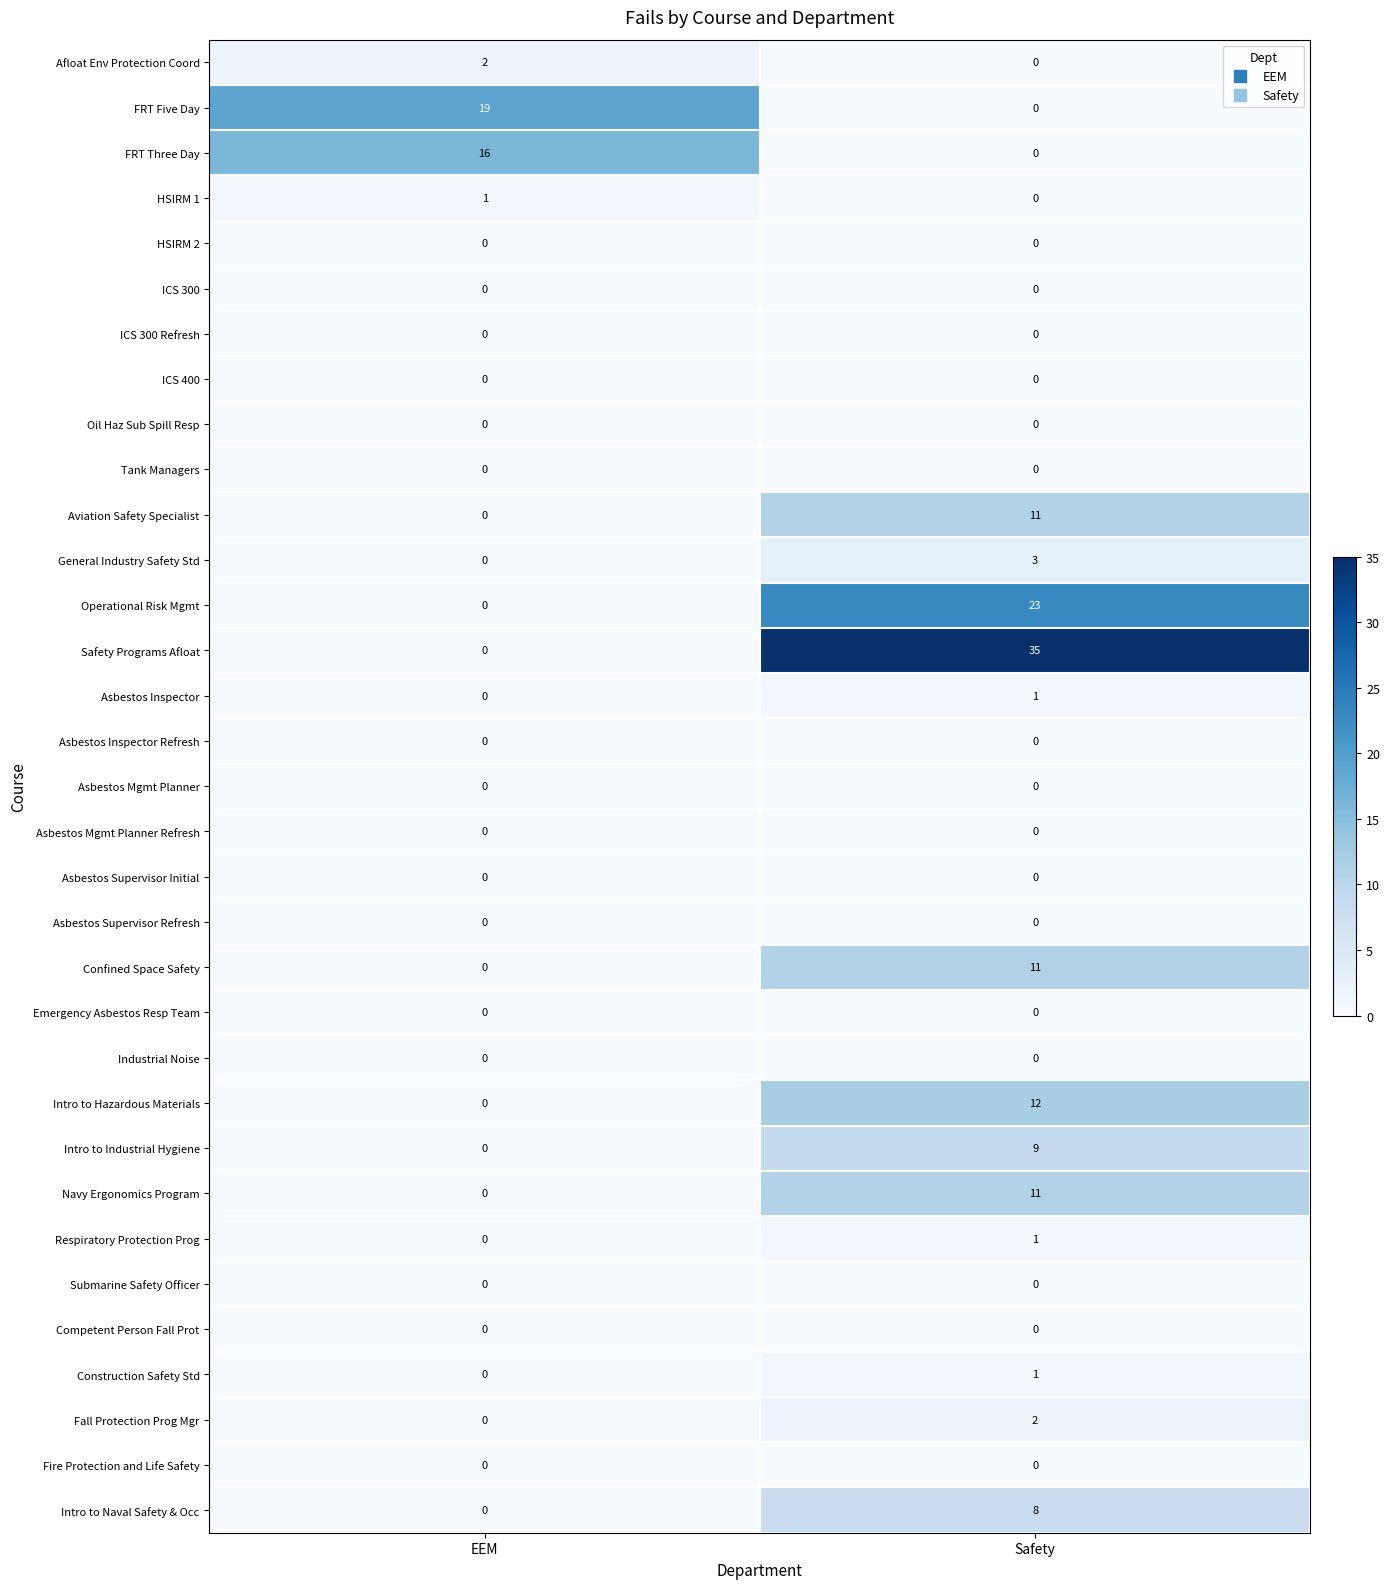

Which label corresponds to the largest value in the chart?

Safety